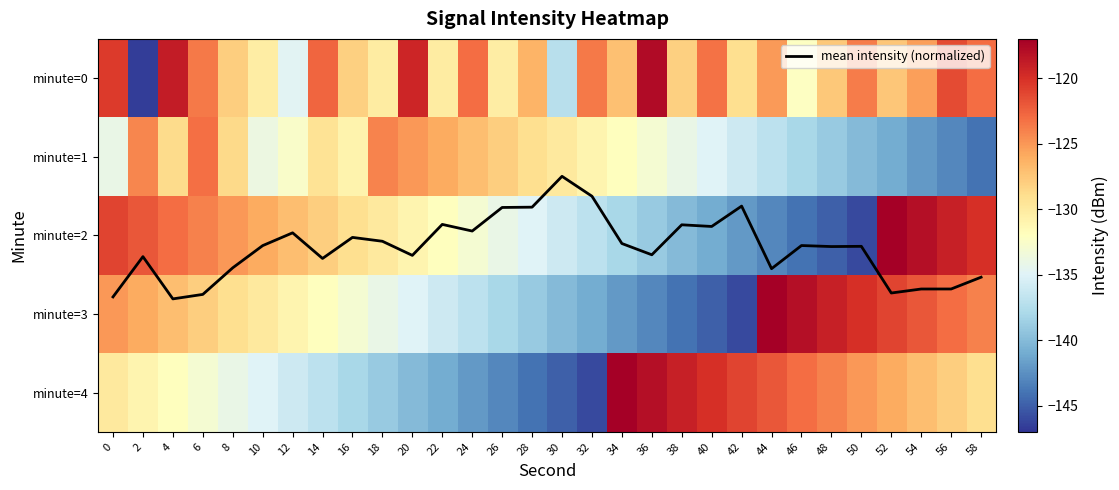

What value does the minute=4 series have at 30?

-145.0